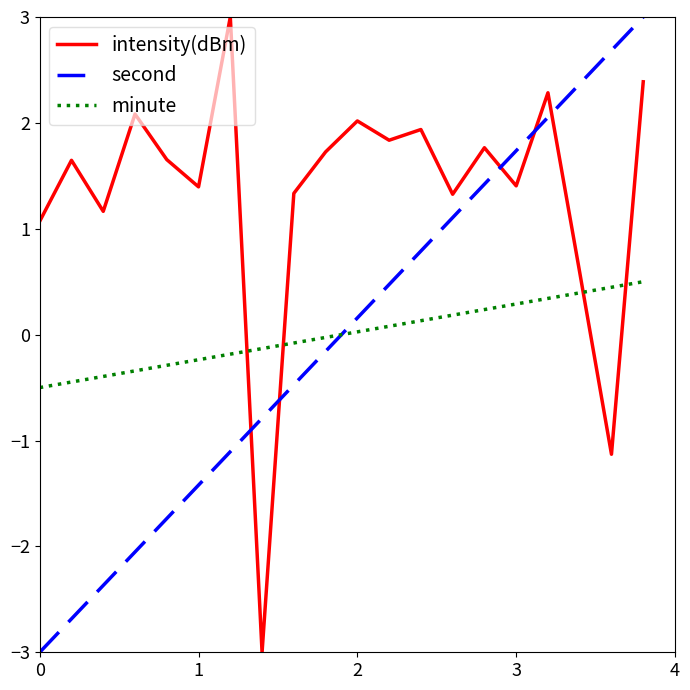

What is the lowest value of the second series?

-3.0